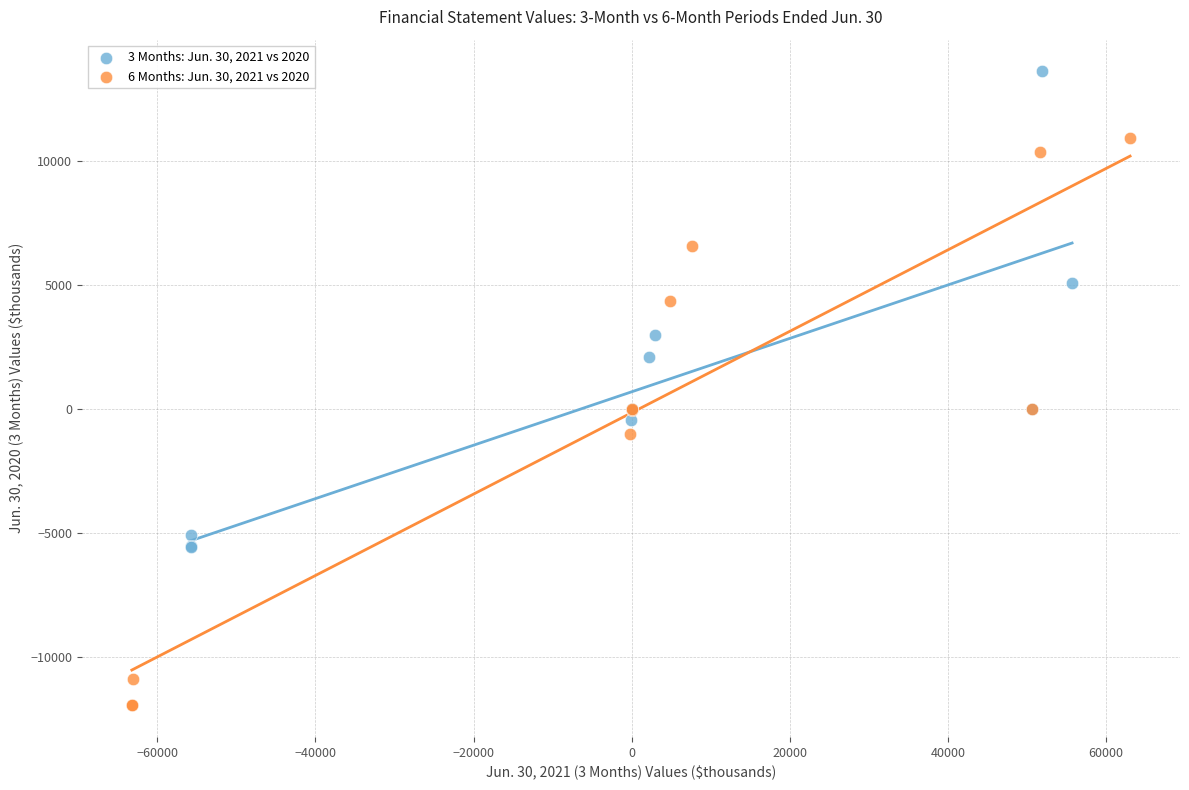

Which series has the widest spread of Y values?

6 Months: Jun. 30, 2021 vs 2020